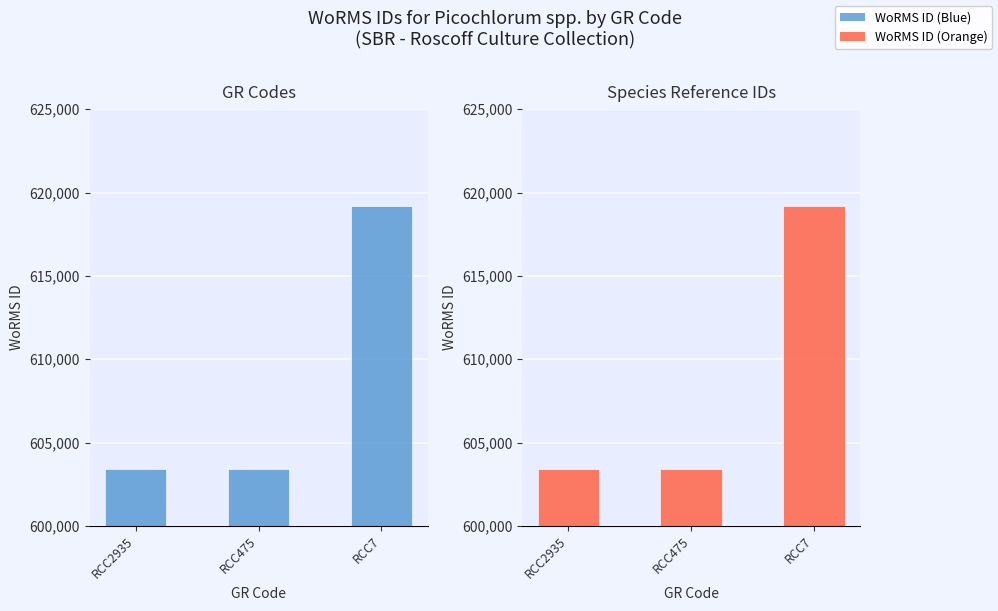

At which category is the sum across all series the highest?

RCC7